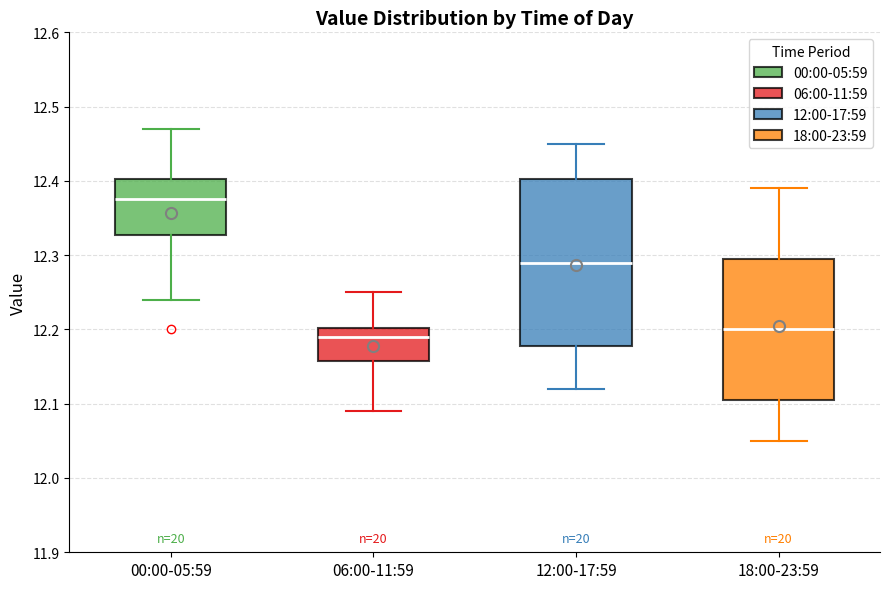

Reading left to right, transcribe this box plot: for each box, give where its median line is, the range the box spans, and where its two whiskers end, as read against the y-axis. The values are not printed on the chart, so give them approximately, as read against the axis.

00:00-05:59: median 12.38, box 12.33 to 12.40, whiskers 12.24 to 12.47
06:00-11:59: median 12.19, box 12.16 to 12.20, whiskers 12.09 to 12.25
12:00-17:59: median 12.29, box 12.18 to 12.40, whiskers 12.12 to 12.45
18:00-23:59: median 12.20, box 12.11 to 12.30, whiskers 12.05 to 12.39